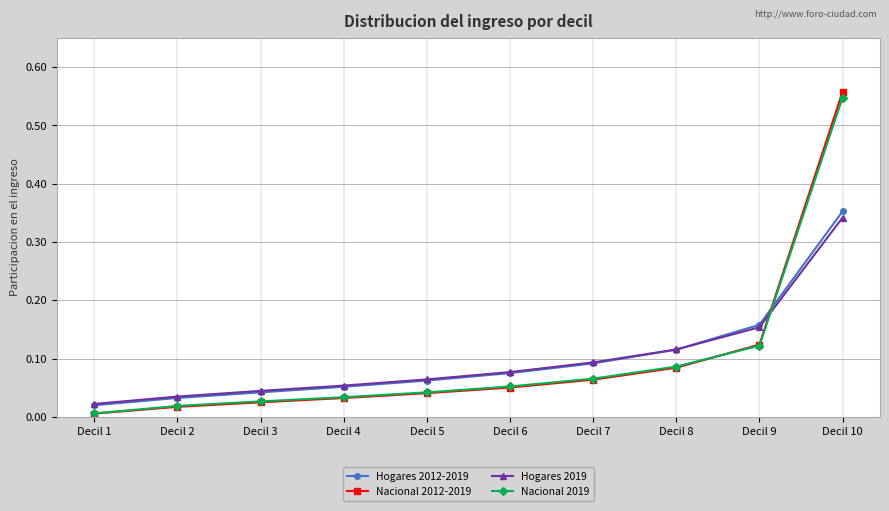

True or false: Nacional 2019 has a value of 0.1 at Decil 4.

False